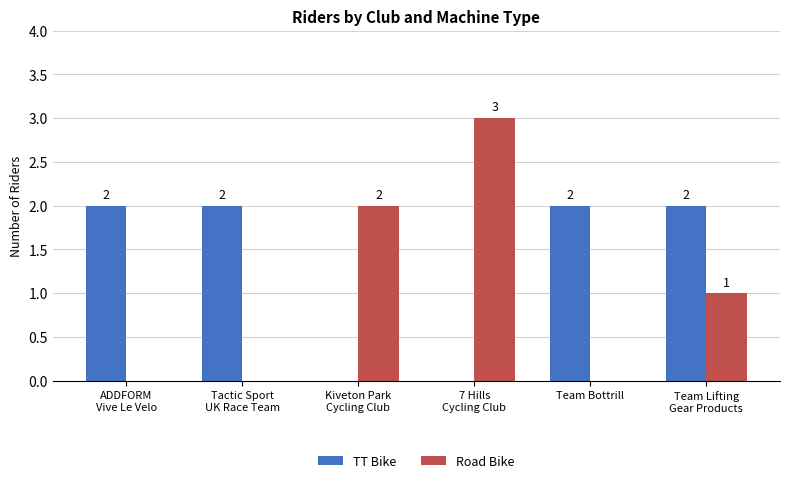

Reading right to left, list all the values displayed in this chart.

TT Bike: Team Lifting
Gear Products=2	Team Bottrill=2	7 Hills
Cycling Club=0	Kiveton Park
Cycling Club=0	Tactic Sport
UK Race Team=2	ADDFORM
Vive Le Velo=2
Road Bike: Team Lifting
Gear Products=1	Team Bottrill=0	7 Hills
Cycling Club=3	Kiveton Park
Cycling Club=2	Tactic Sport
UK Race Team=0	ADDFORM
Vive Le Velo=0